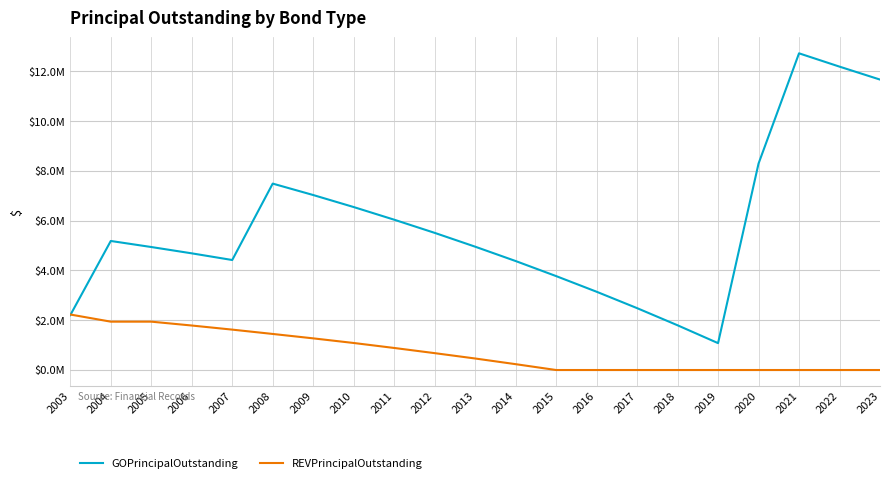

After their last crossing, which series has the higher values: REVPrincipalOutstanding or GOPrincipalOutstanding?

GOPrincipalOutstanding